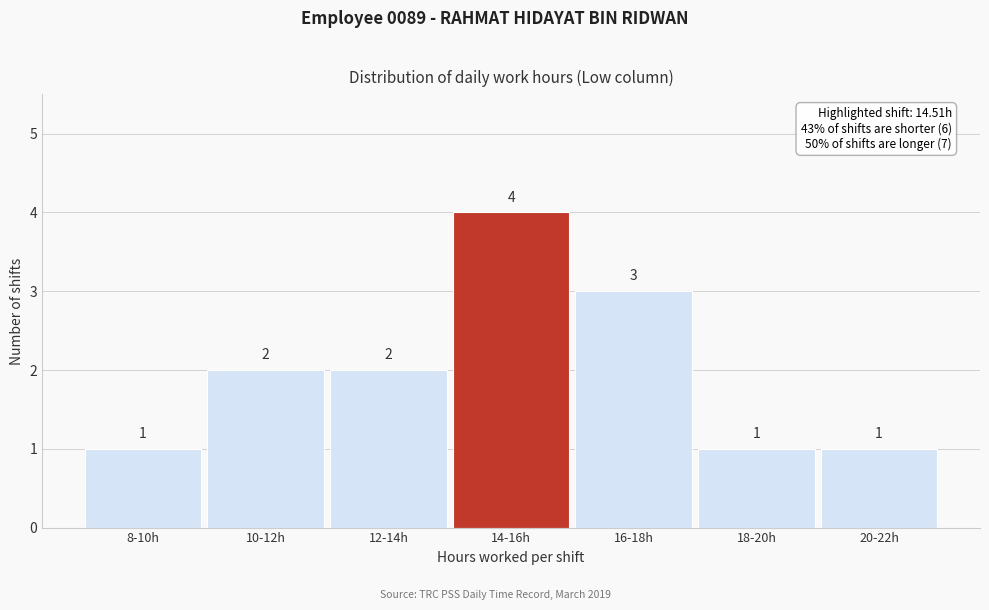

Reading left to right, list all the values displayed in this chart.

8-10h=1	10-12h=2	12-14h=2	14-16h=4	16-18h=3	18-20h=1	20-22h=1